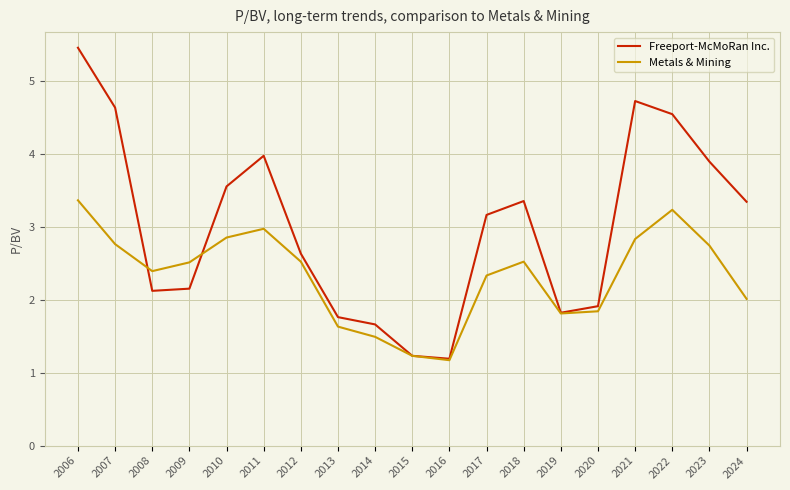

Where does the Freeport-McMoRan Inc. series first go above 3?

2006